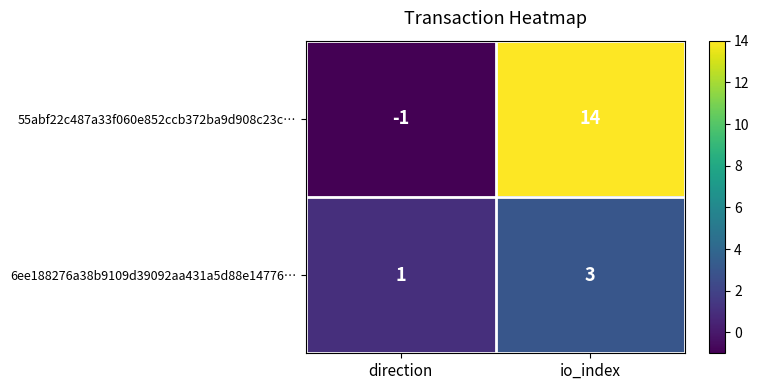

Reading right to left, extract all data points from this chart.

55abf22c487a33f060e852ccb372ba9d908c23c…: 14	-1
6ee188276a38b9109d39092aa431a5d88e14776…: 3	1